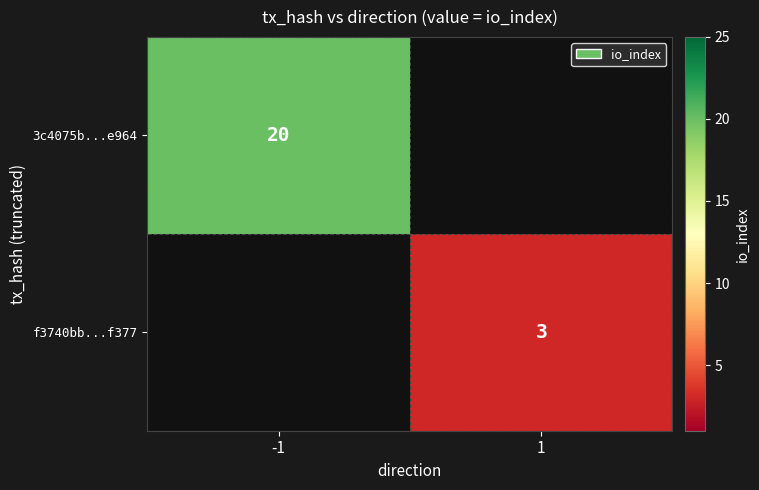

True or false: 3c4075b...e964 has a value of 30 at -1.

False